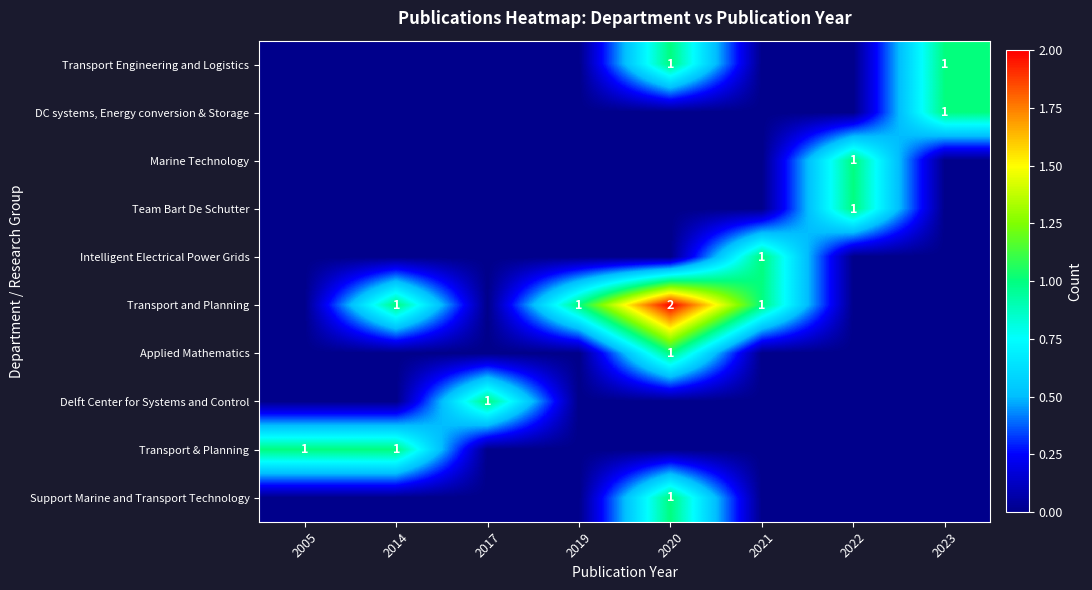

True or false: Transport & Planning has a value of 1 at 2005.

True